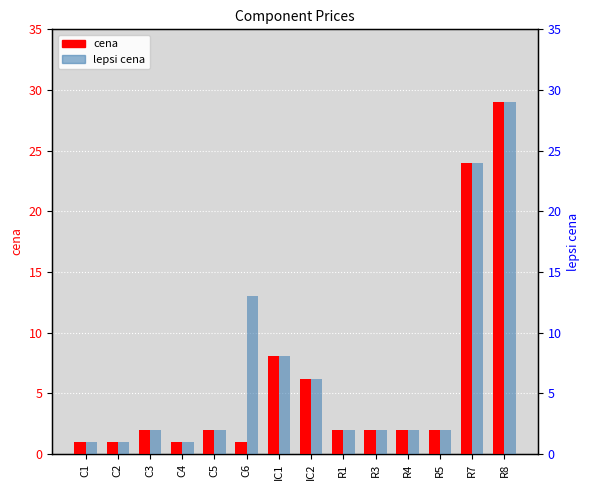

What is the total value across all series at C3?

4.0